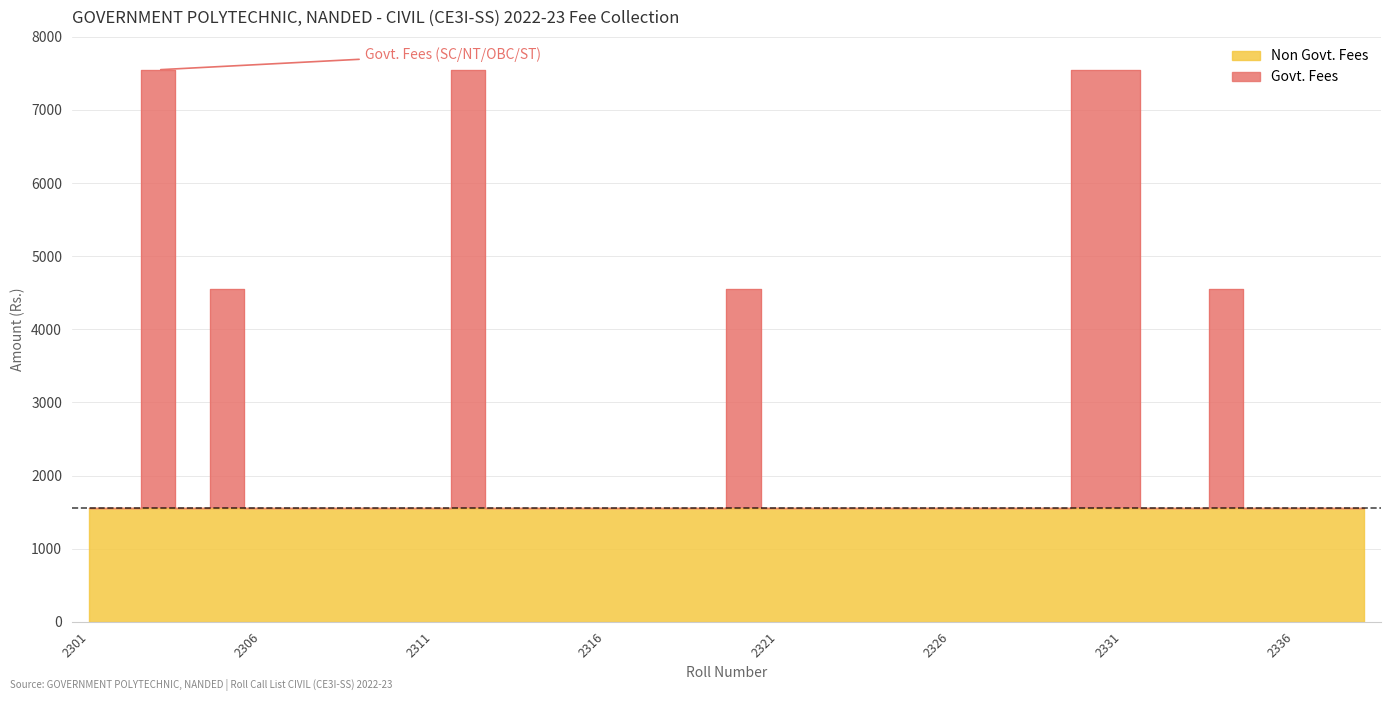

True or false: the data shows 2207 at 2315.

False